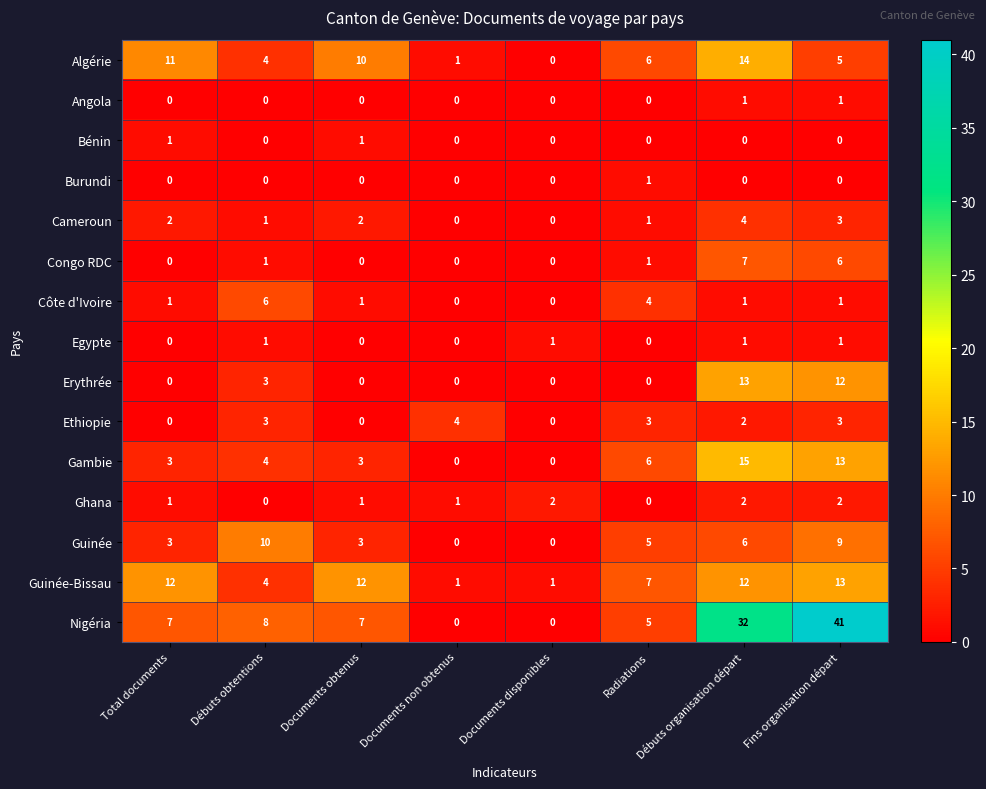

What is the total value across all series at Documents disponibles?

4